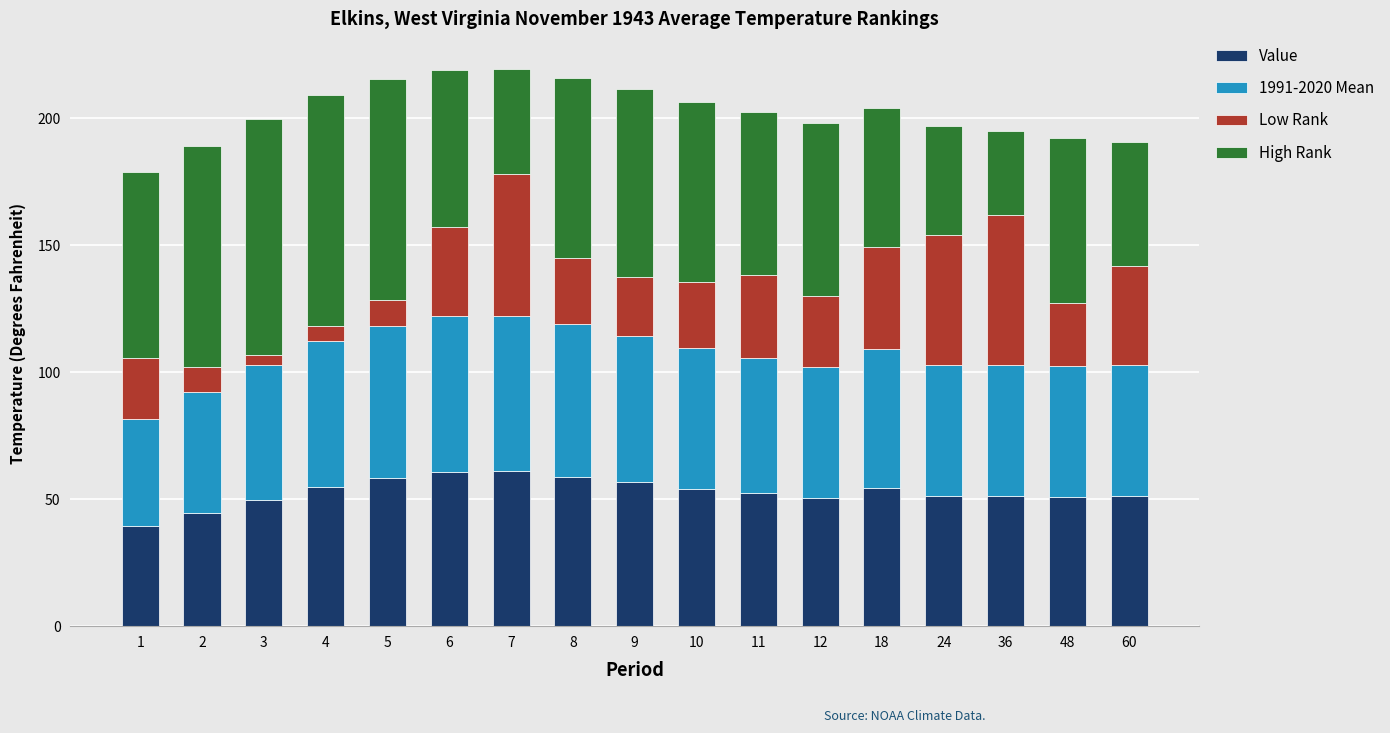

What is the minimum value for Value?

39.3